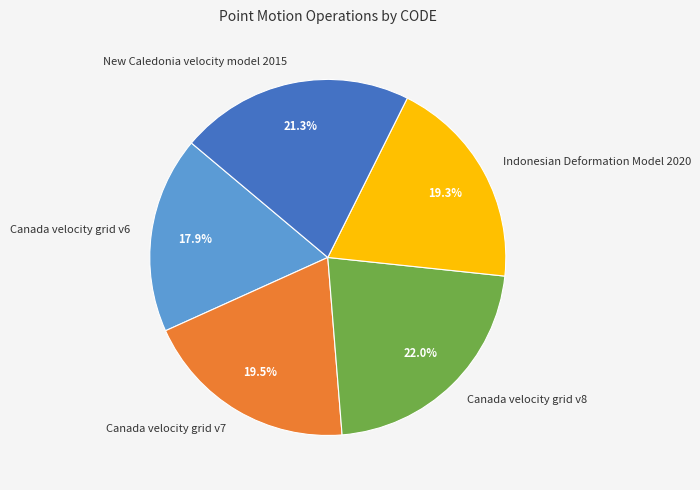

Which has a higher value, Canada velocity grid v6 or Indonesian Deformation Model 2020?

Indonesian Deformation Model 2020